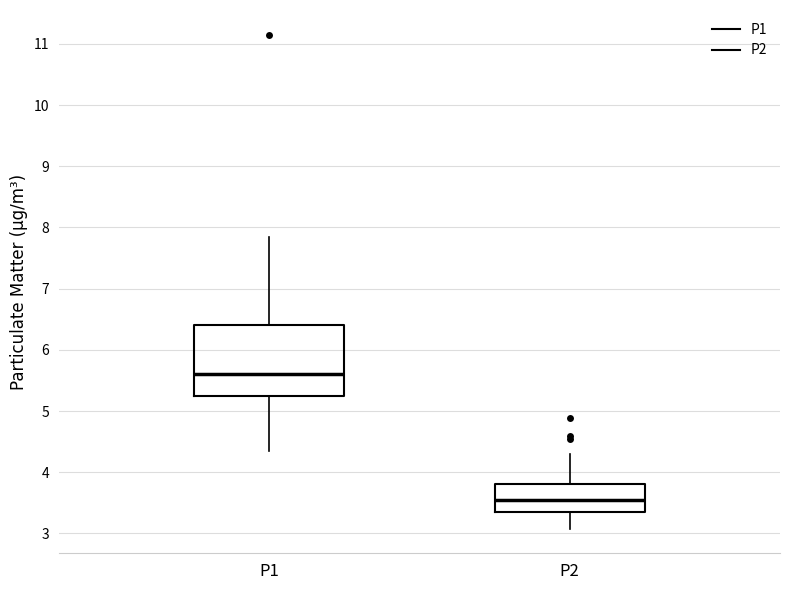

Where does the lower whisker of the box for P1 end on the y-axis? The values are not printed on the chart, so give them approximately, as read against the axis.

4.4